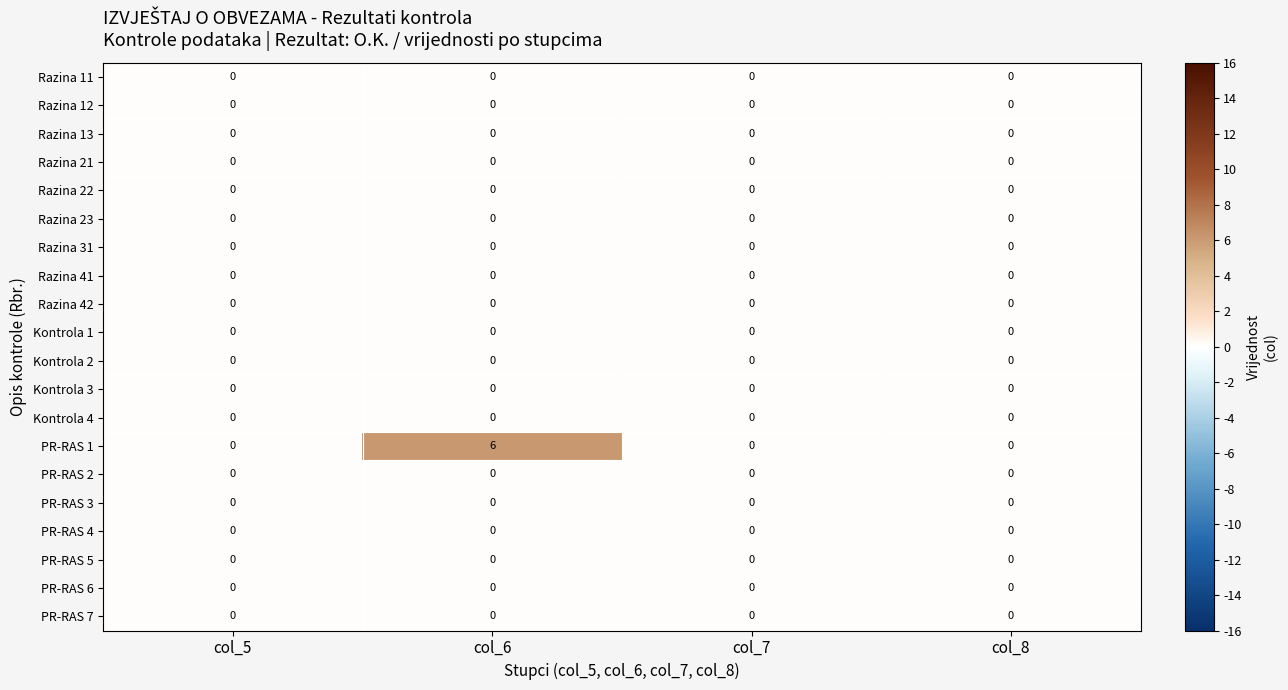

At which category is the sum across all series the highest?

col_6